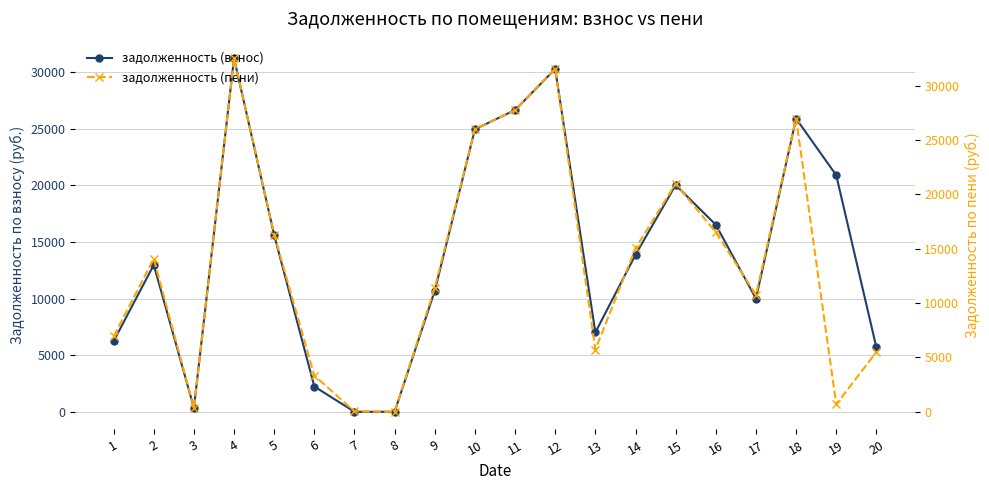

True or false: задолженность (пени) has more than 1 points higher than both neighbors.

True